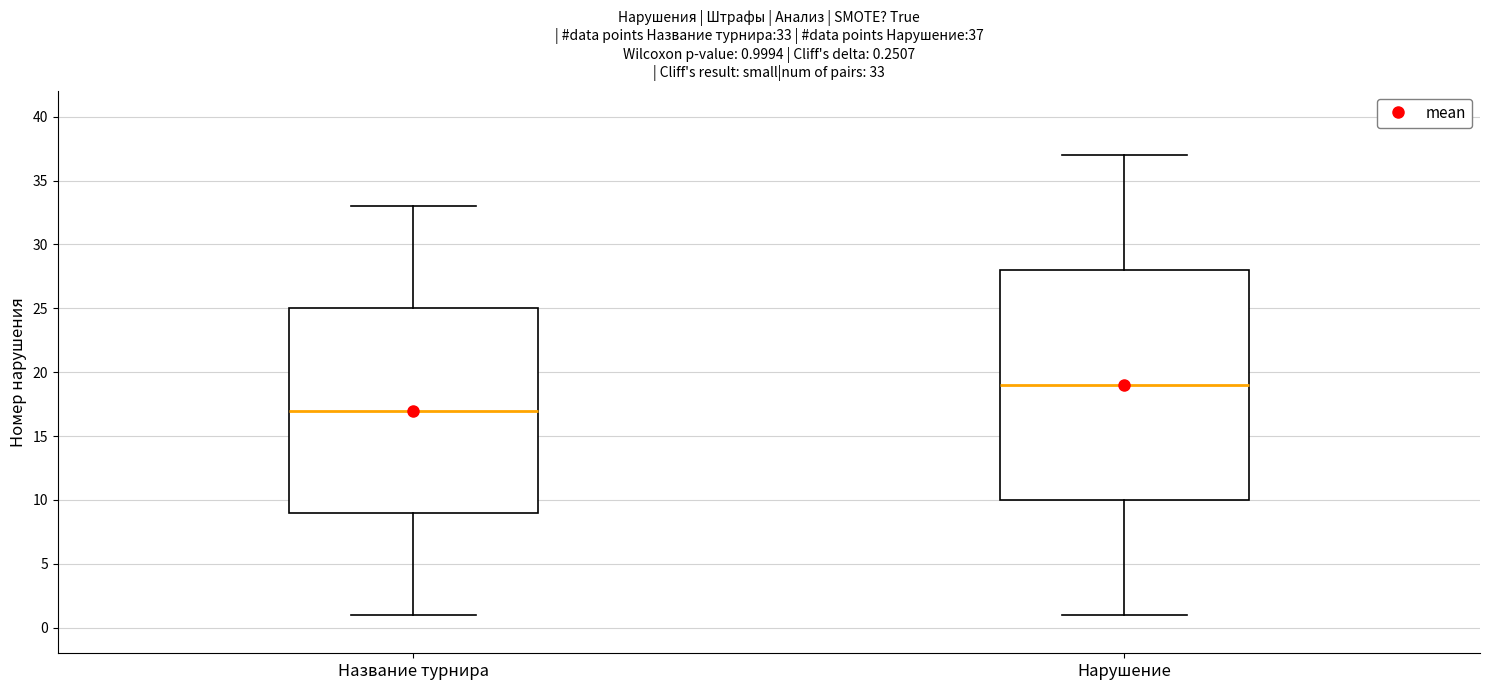

Which box is the tallest, from its lower edge to its upper edge?

Нарушение